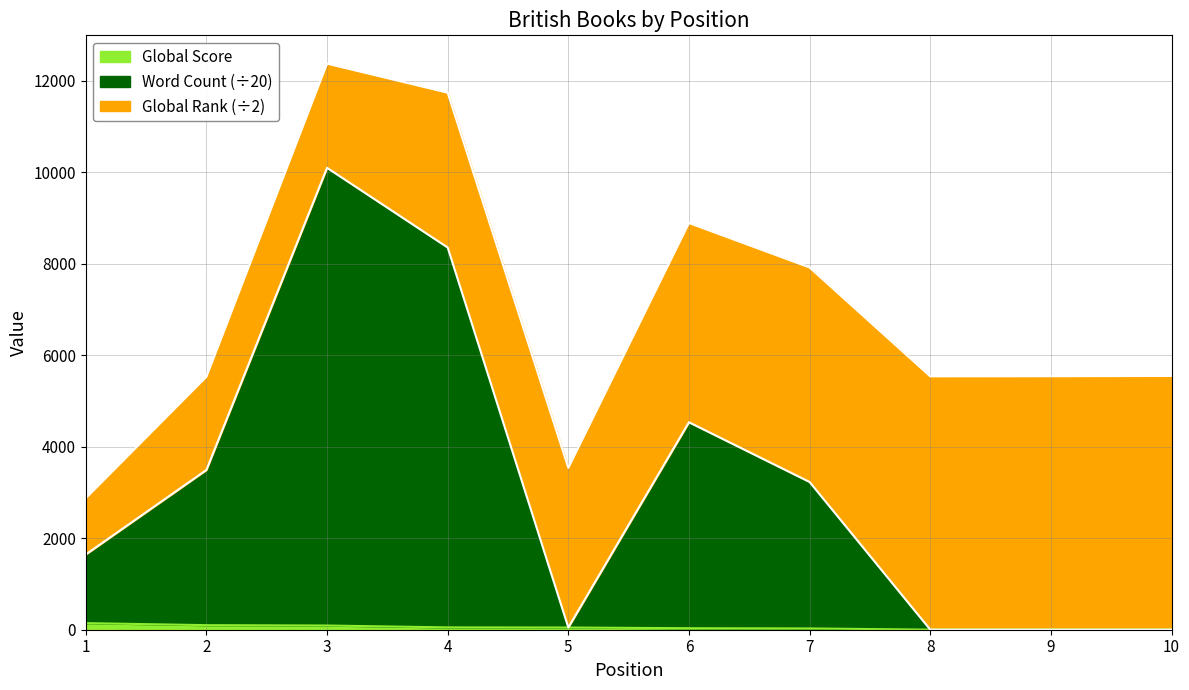

At which label is Word Count closest to 5047?

6